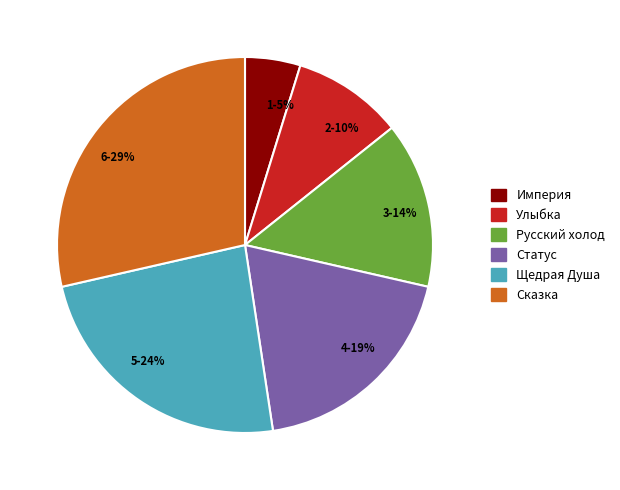

To the nearest percent, what is the difference between the 6-29% and 4-19% slice percentages?

10%